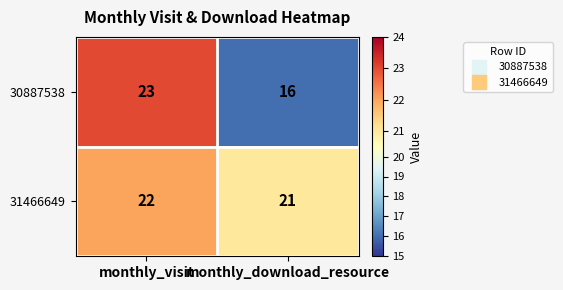

How many series are shown in this chart?

2